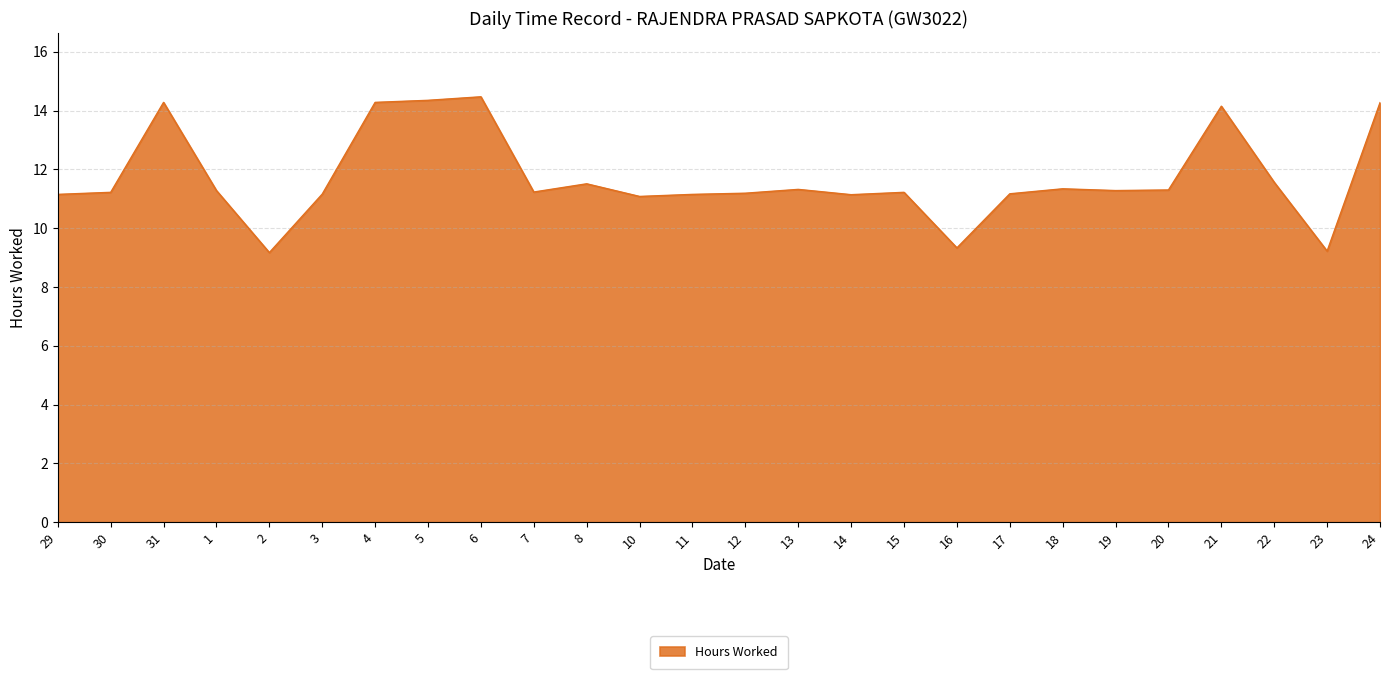

Is it true that the value at 10 is 2.6?

False